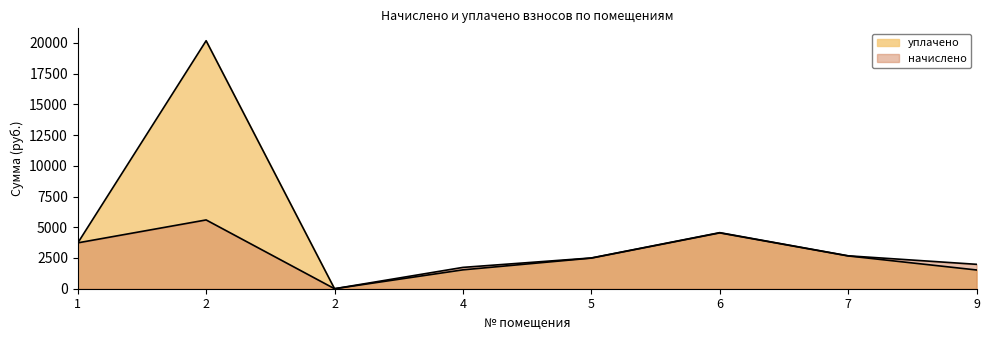

Which has a higher value, 2 or 5?

5